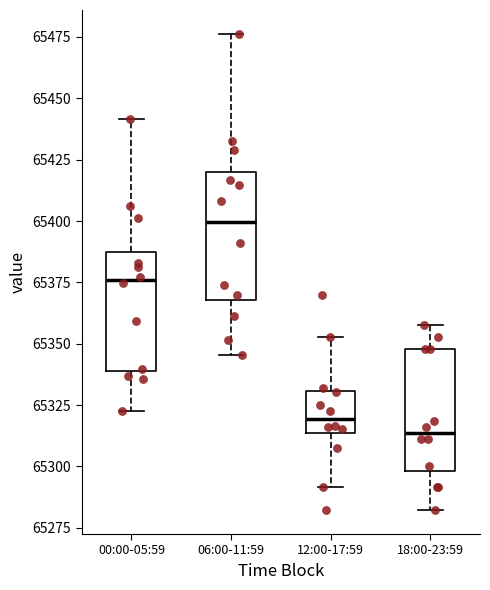

Reading left to right, transcribe this box plot: for each box, give where its median line is, the range the box spans, and where its two whiskers end, as read against the y-axis. The values are not printed on the chart, so give them approximately, as read against the axis.

00:00-05:59: median 65375, box 65340 to 65385, whiskers 65325 to 65440
06:00-11:59: median 65400, box 65370 to 65420, whiskers 65345 to 65475
12:00-17:59: median 65320, box 65315 to 65330, whiskers 65290 to 65355
18:00-23:59: median 65315, box 65300 to 65350, whiskers 65280 to 65360